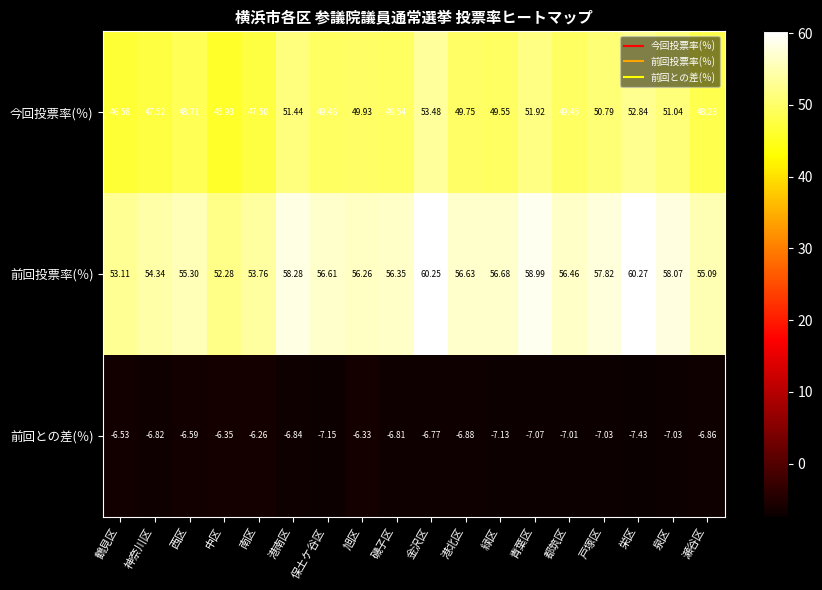

Is the value of 今回投票率(％) at 青葉区 greater than the value of 前回との差(％) at 保土ケ谷区?

Yes